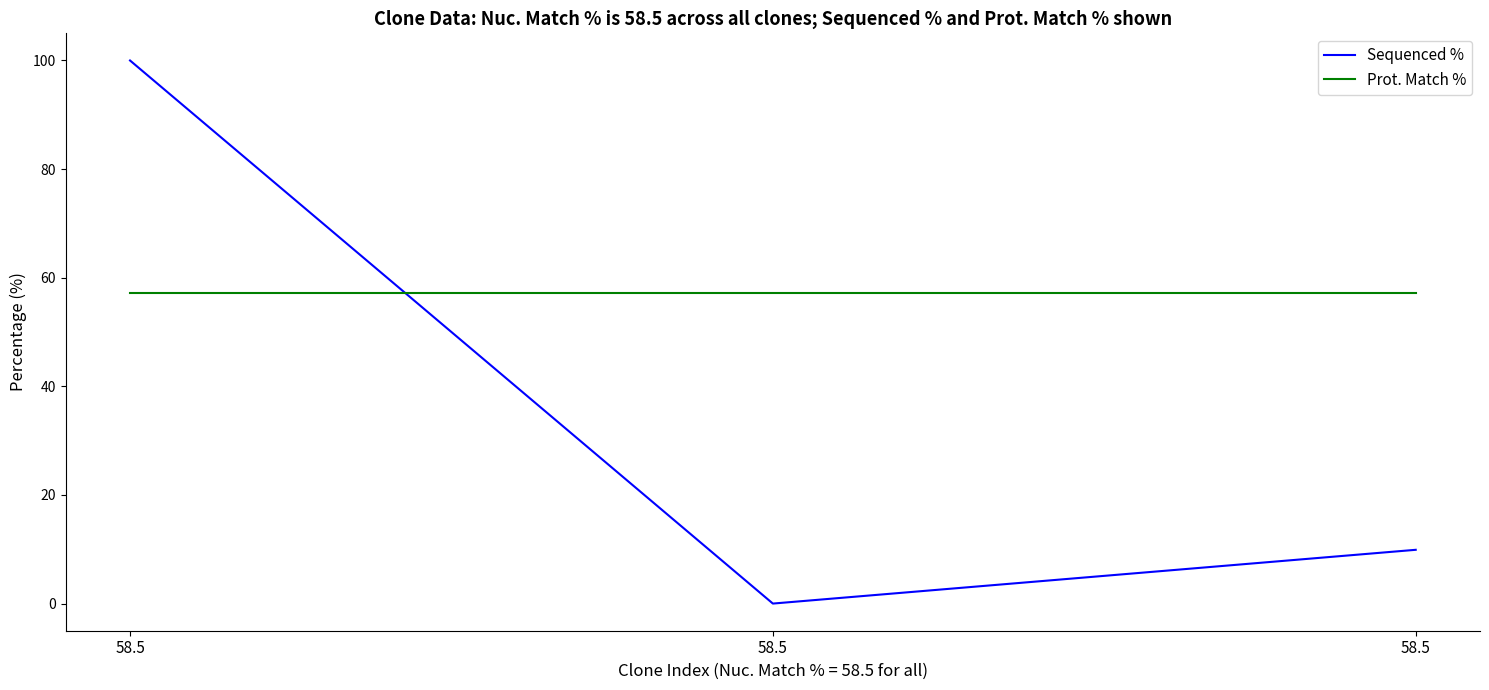

Count the number of data series in this chart.

2